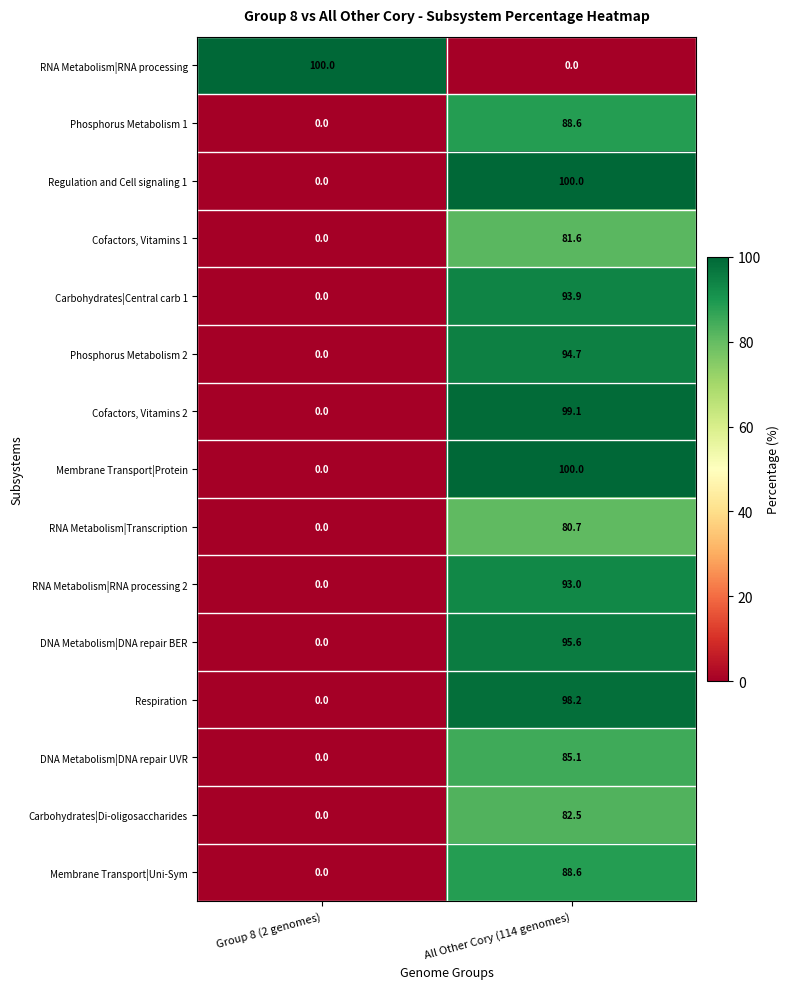

What is the sum of all Membrane Transport|Protein values?

100.0